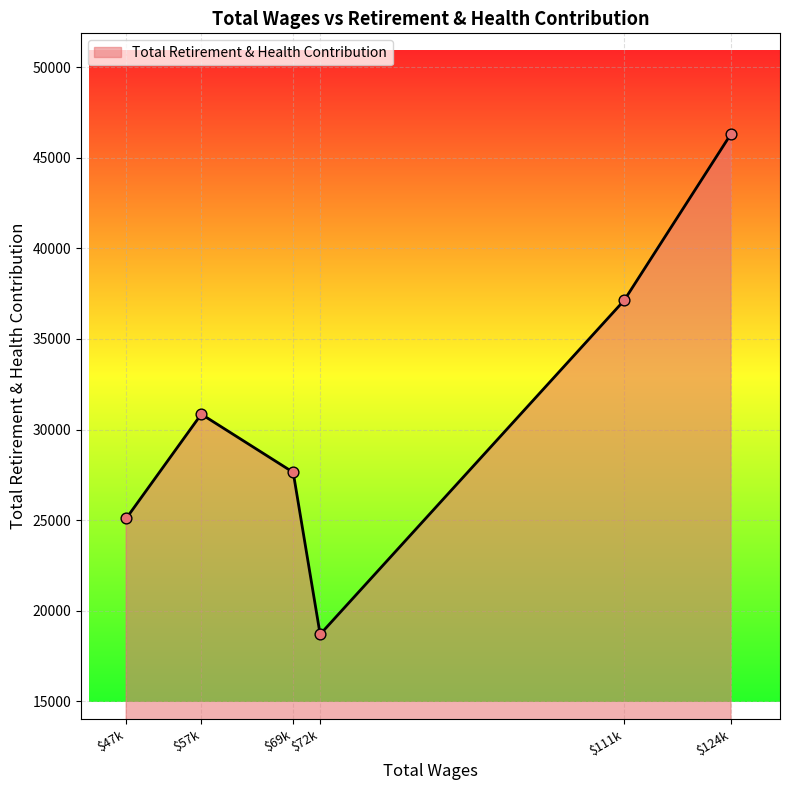

How many interior local peaks (higher than both neighbors) does the data have?

1